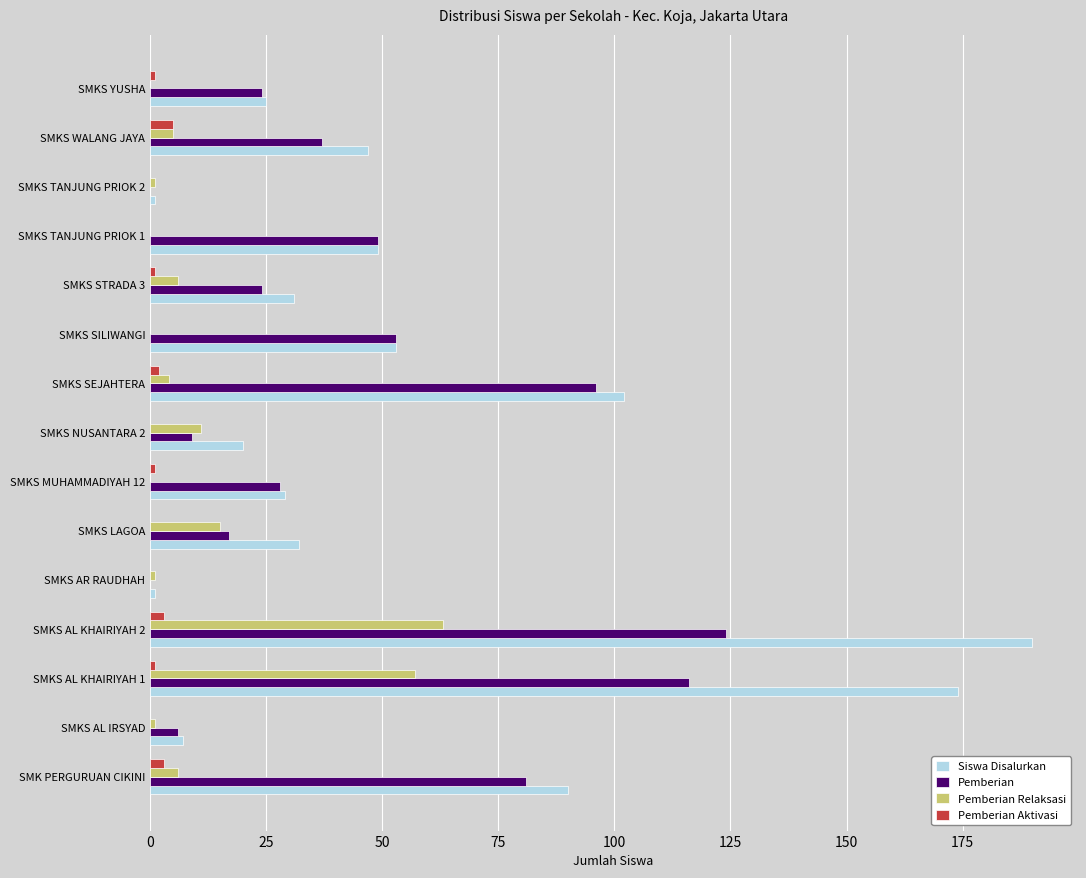

The value of Pemberian at SMKS MUHAMMADIYAH 12 is 11. True or false?

False